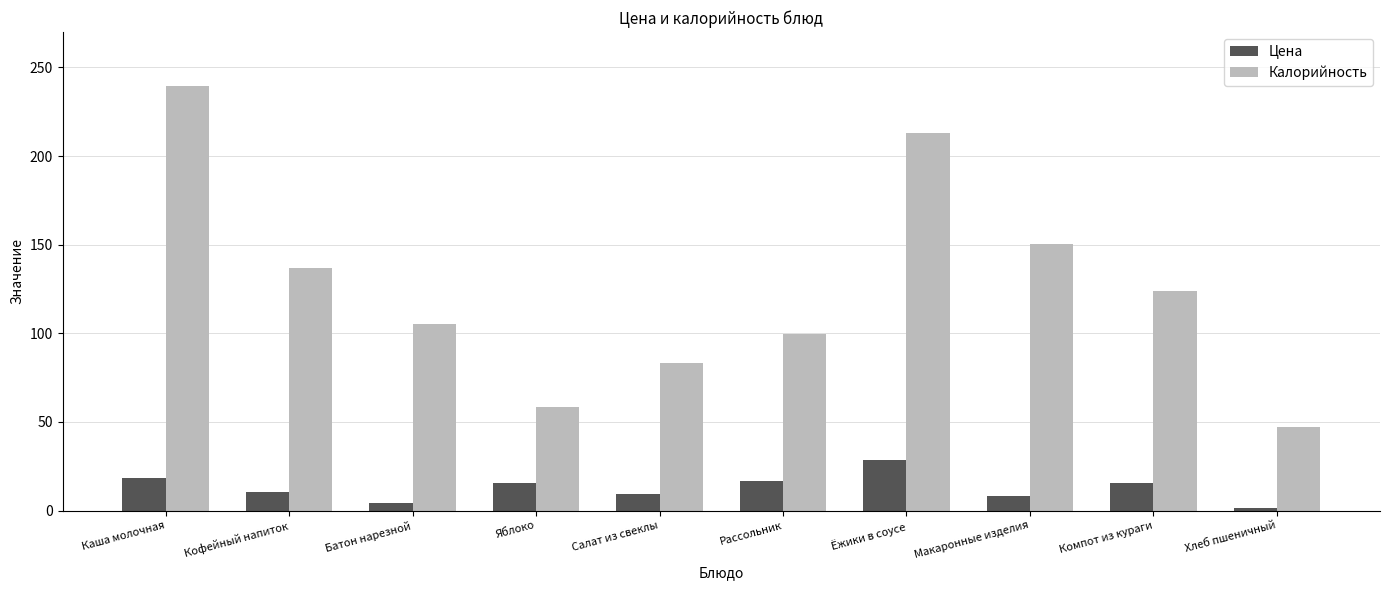

At which category is the sum across all series the highest?

Каша молочная